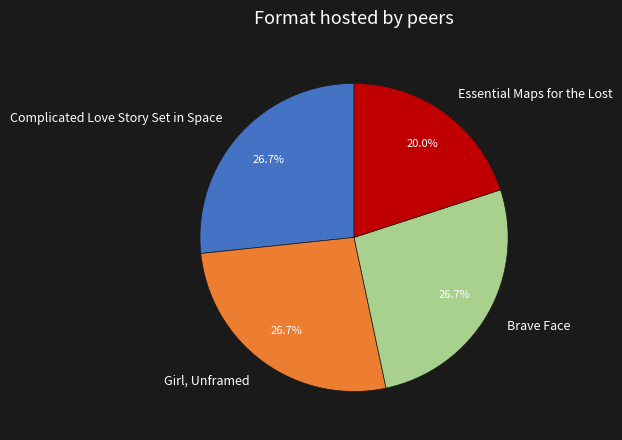

What is the smallest slice in the pie chart?

Essential Maps for the Lost